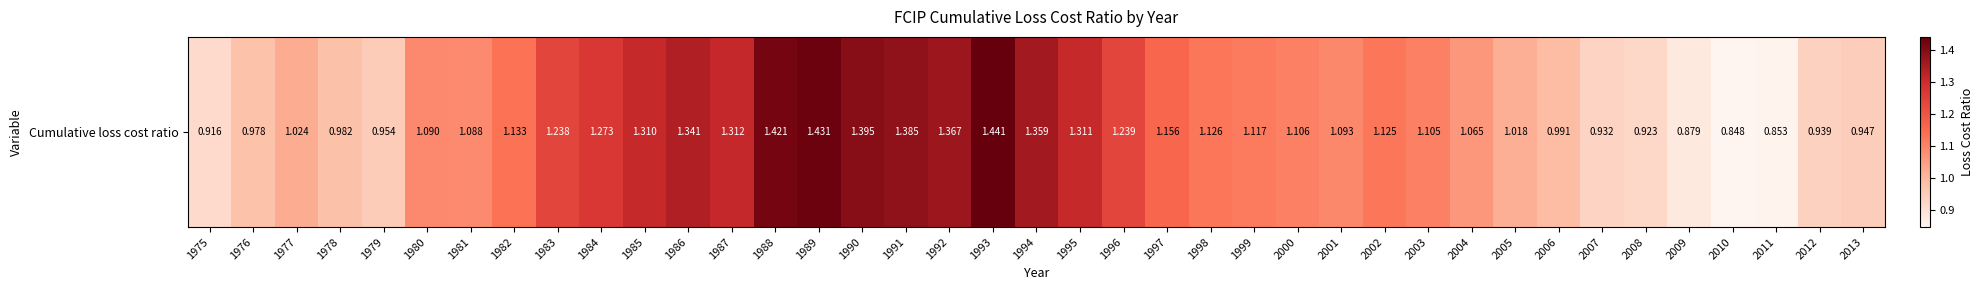

What is the difference between the maximum and second lowest values?

0.6